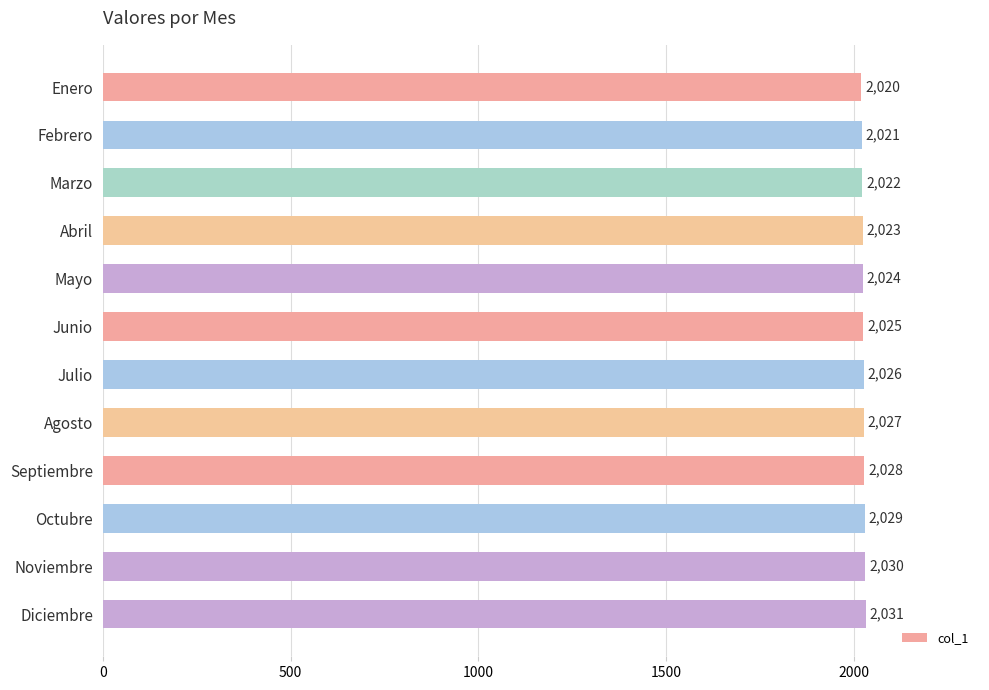

List the labels in order of value, smallest first.

Enero, Febrero, Marzo, Abril, Mayo, Junio, Julio, Agosto, Septiembre, Octubre, Noviembre, Diciembre